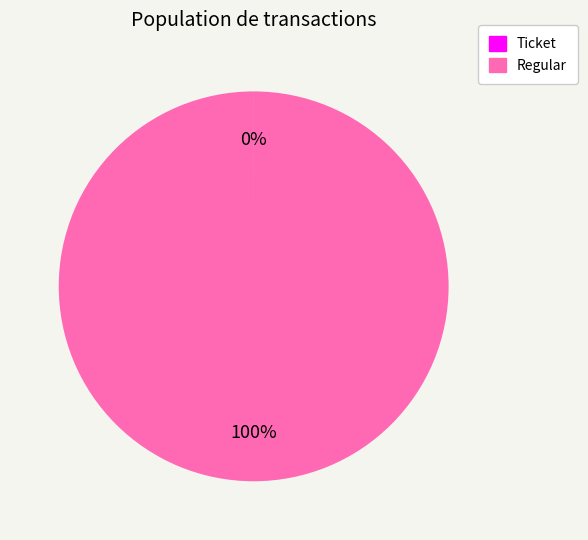

Does any single category account for the majority?

Yes